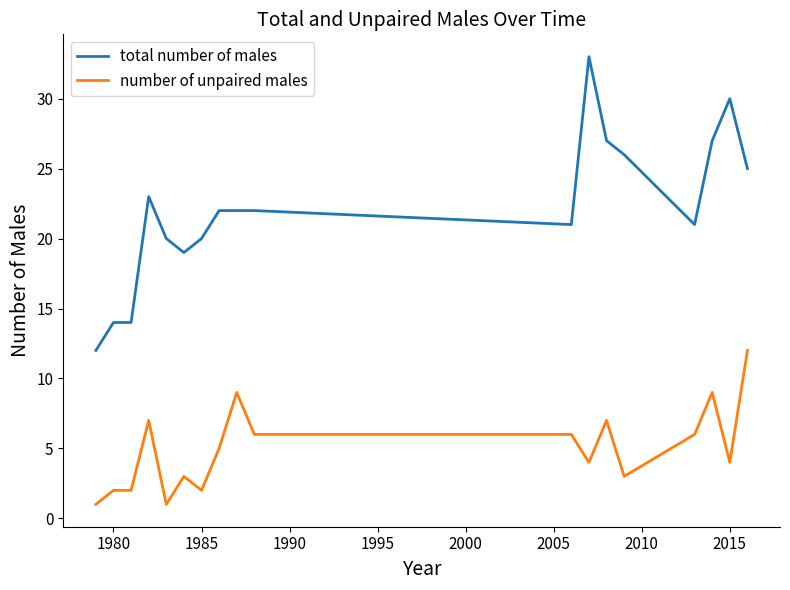

True or false: number of unpaired males and total number of males cross at least once.

False